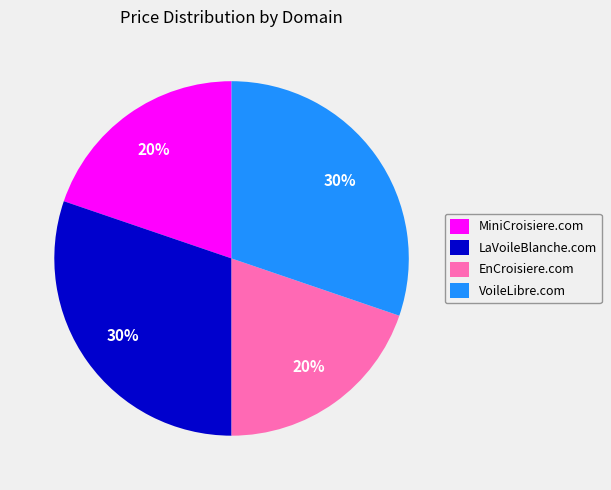

Is it true that EnCroisiere.com is 20% of the pie?

True